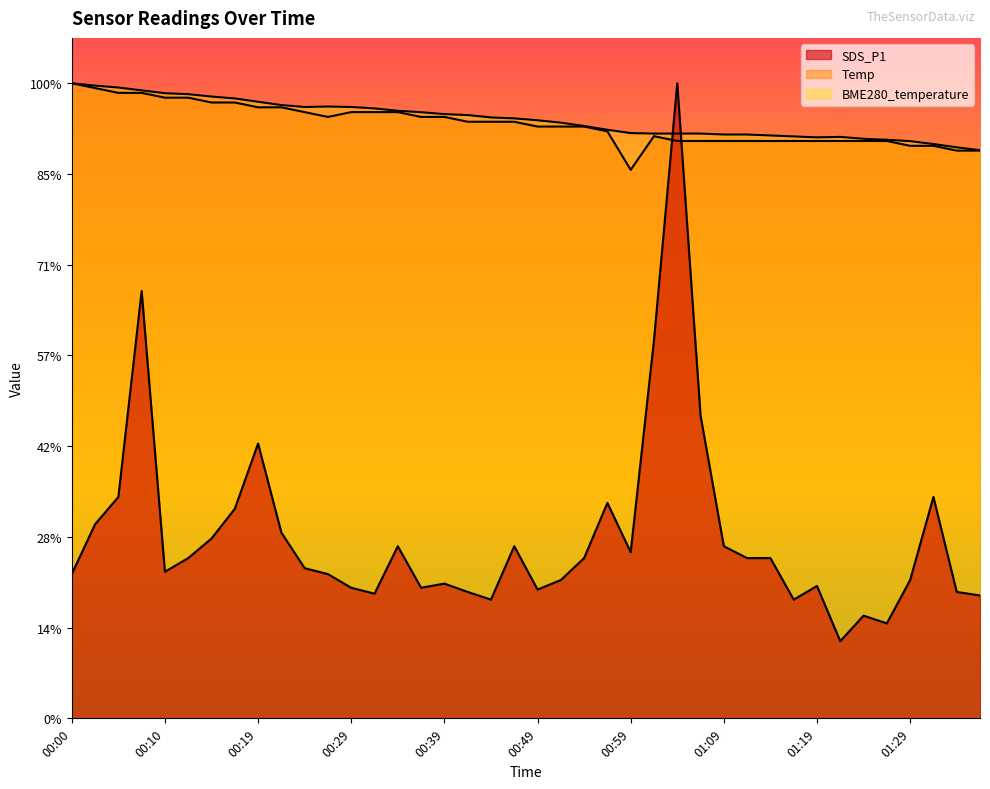

What is the spread (max minus min) of values at 01:34?

9.8